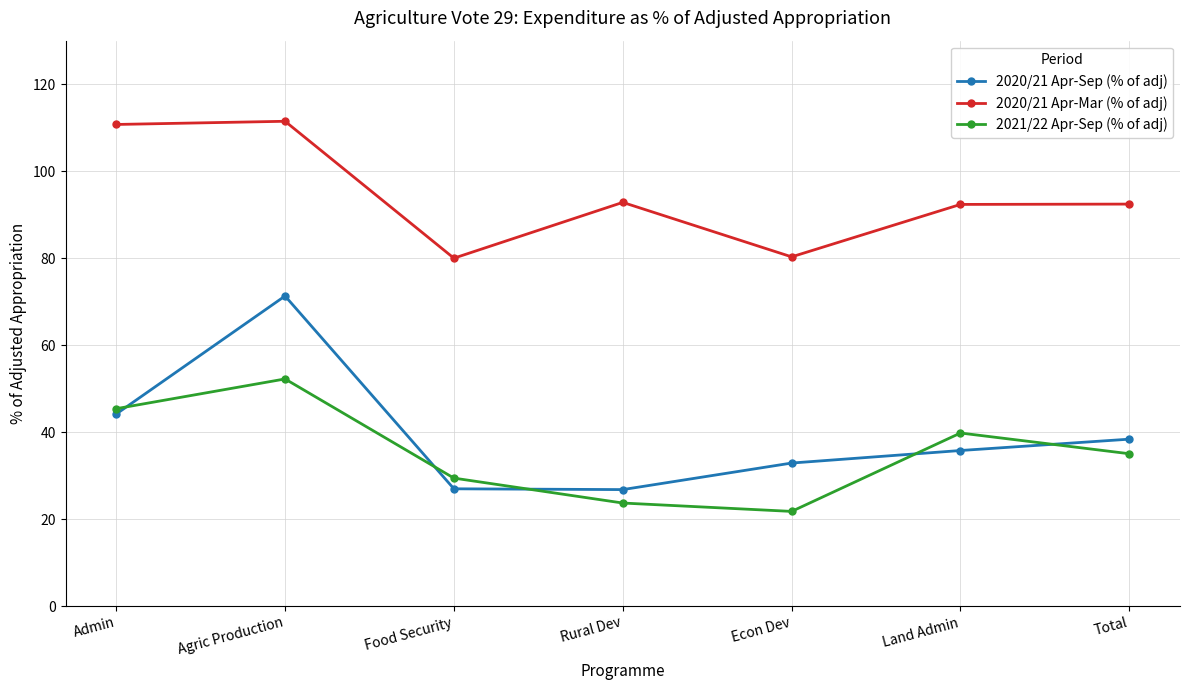

Is it true that 2020/21 Apr-Sep (% of adj) equals 7.9 at Total?

False